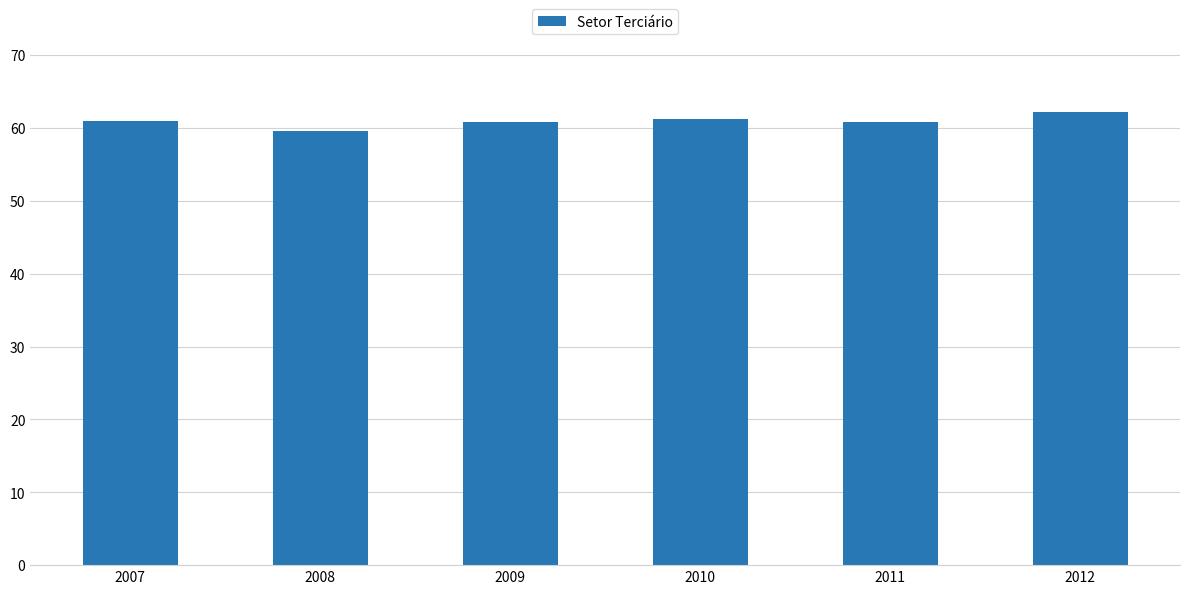

What is the ratio of the value at 2010 to the value at 2012?

1.0